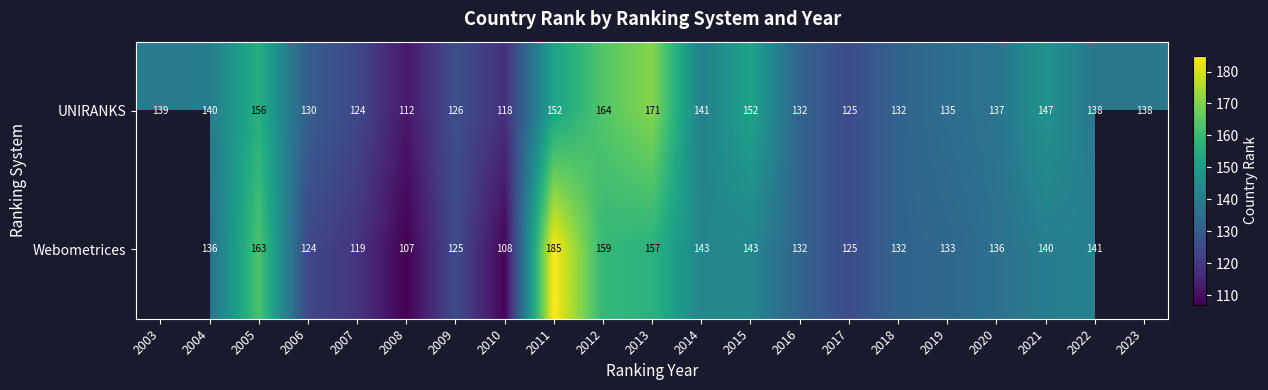

At which category is the sum across all series the highest?

2011